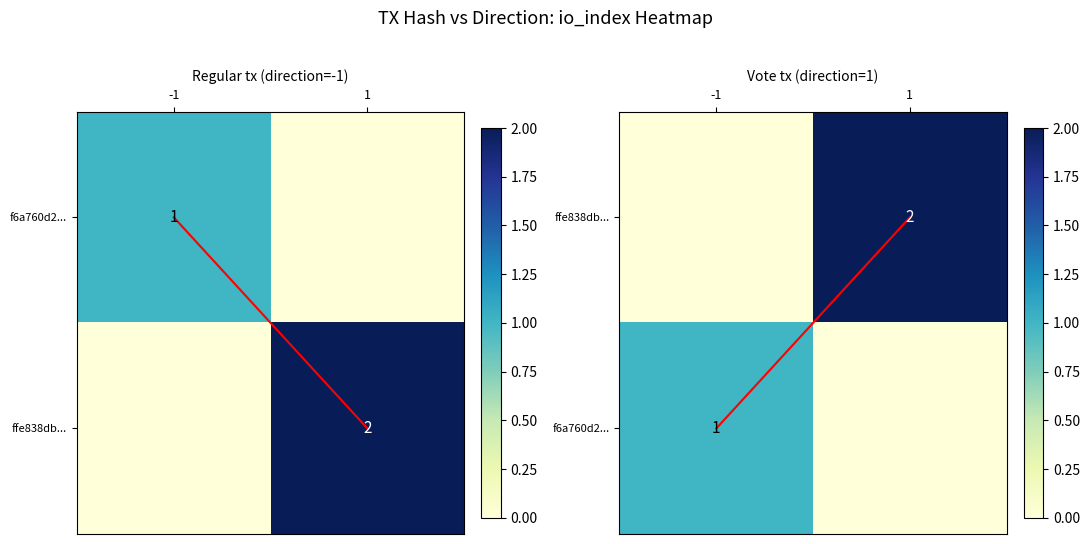

How many diagonal values are between 0 and 1?

2